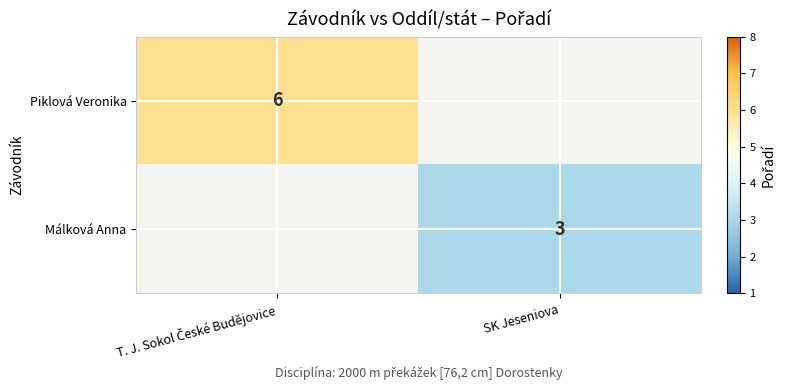

True or false: Málková Anna has a value of 1 at SK Jeseniova.

False